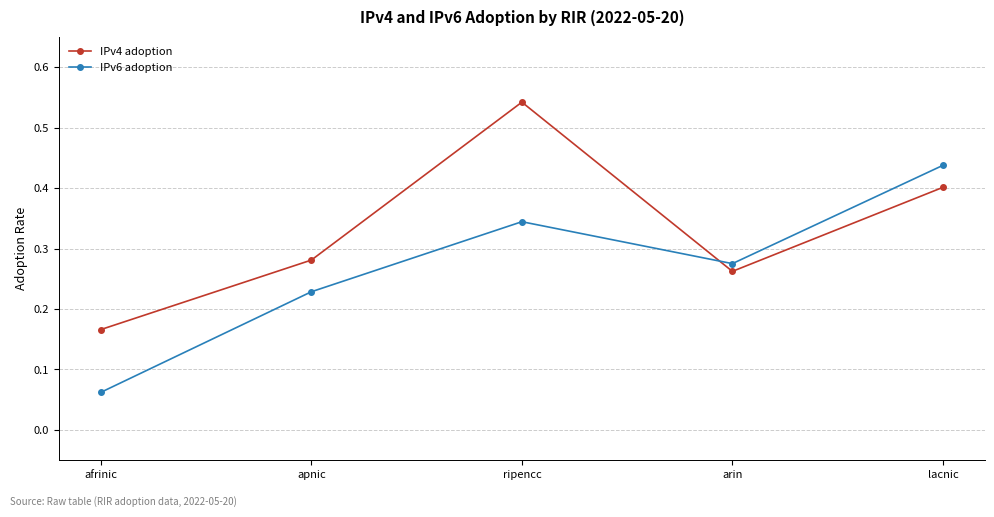

What is the sum of the IPv6 adoption values at ripencc and arin?

0.6